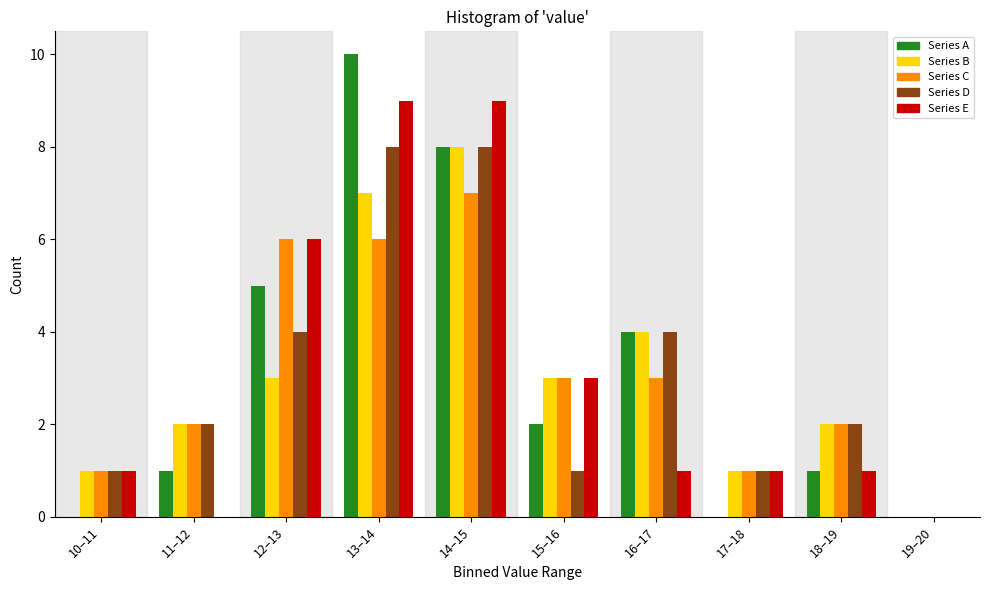

What is the approximate value of Series D at 13–14?

8